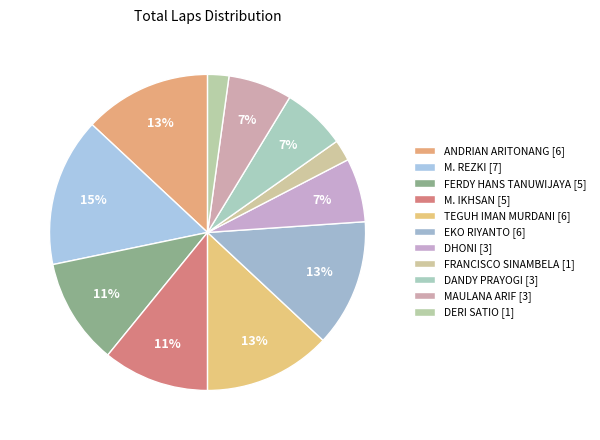

Does any single category account for the majority?

No